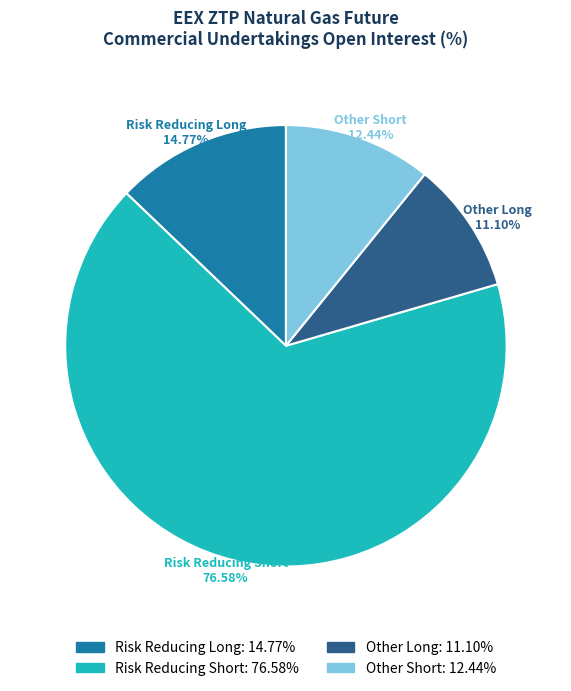

The Risk Reducing Long slice represents 3% of the pie. True or false?

False